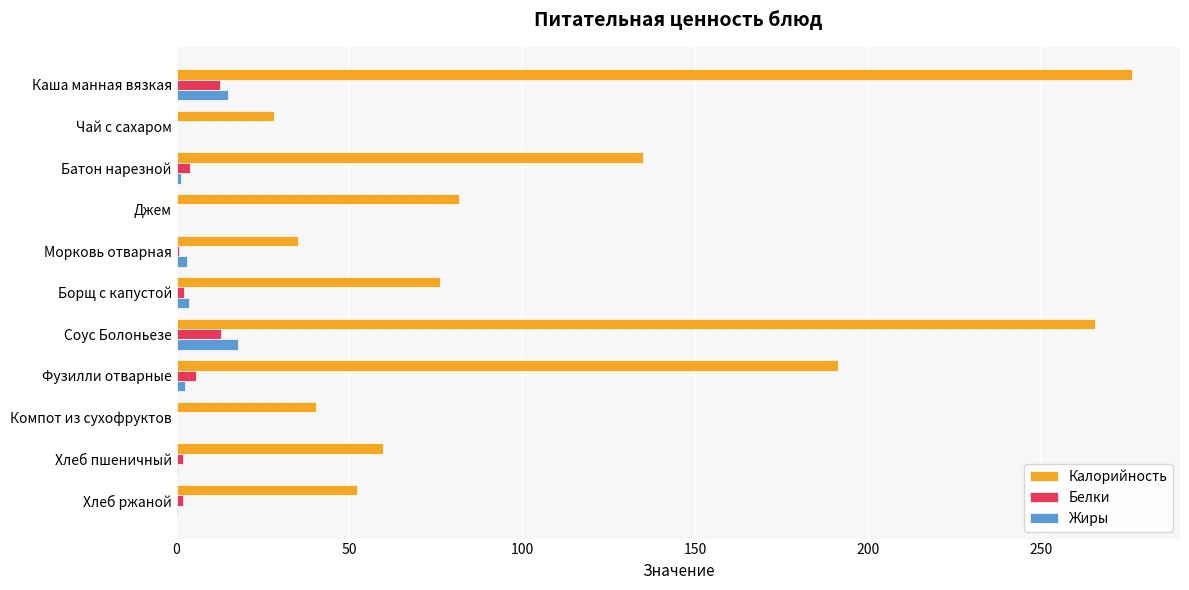

What is the sum of all Белки values?

41.8